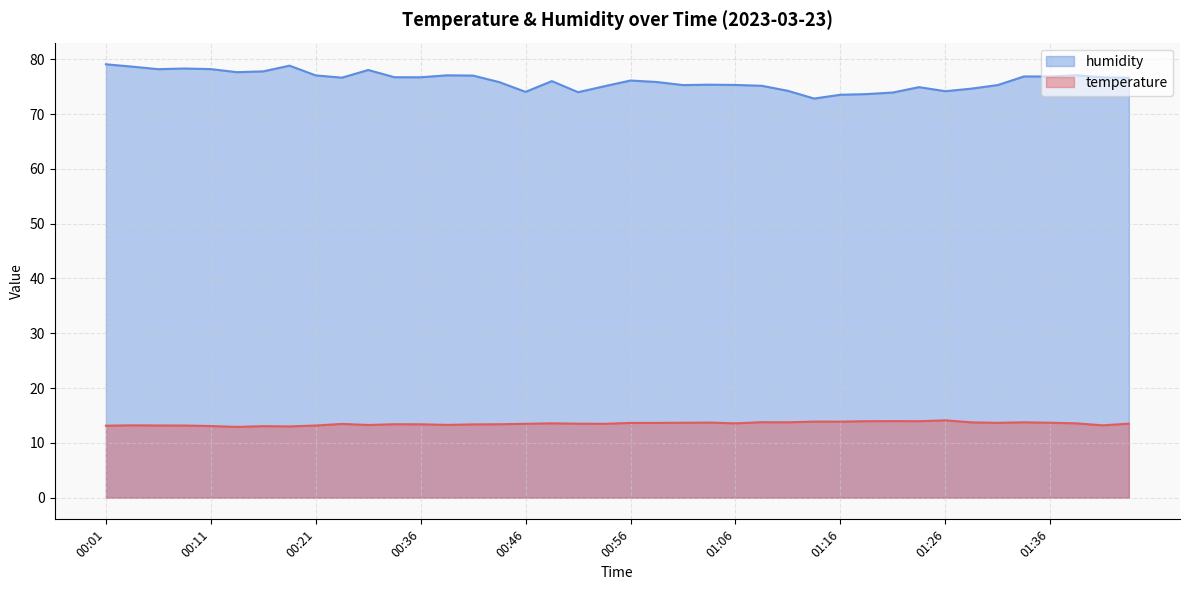

List the labels in order of temperature value, largest first.

01:26, 01:21, 01:18, 01:23, 01:13, 01:16, 01:08, 01:11, 01:33, 01:28, 01:03, 01:01, 01:36, 01:31, 00:56, 00:58, 00:49, 01:06, 01:38, 00:51, 01:45, 00:46, 00:53, 00:26, 00:34, 00:44, 00:36, 00:41, 00:39, 00:31, 00:04, 01:41, 00:06, 00:09, 00:21, 00:01, 00:11, 00:16, 00:19, 00:14